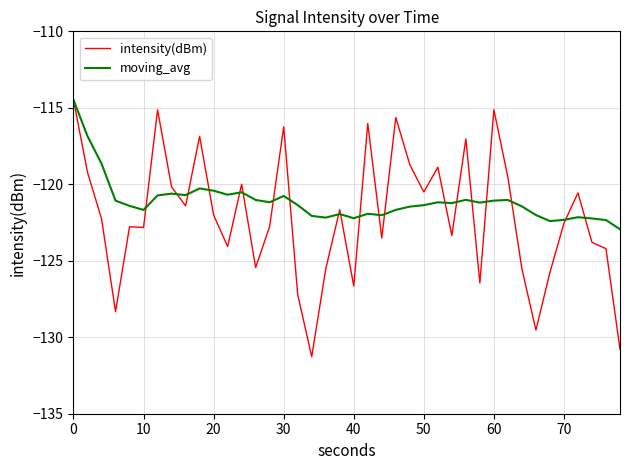

What is the minimum value for intensity(dBm)?

-131.3